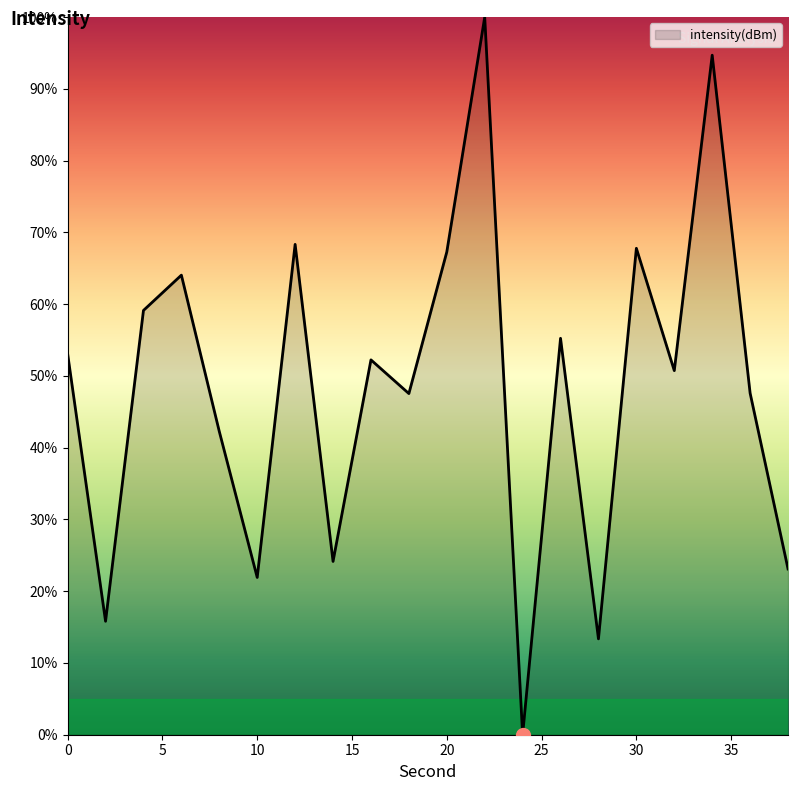

What is the maximum value shown in the chart?

100.0